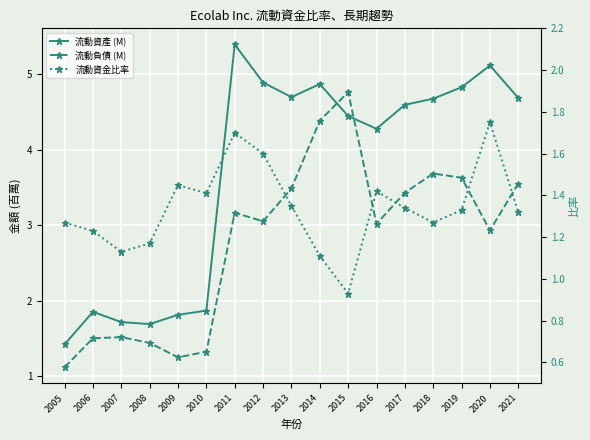

List the labels in order of 流動負債 (M) value, largest first.

2015, 2014, 2018, 2019, 2021, 2013, 2017, 2011, 2012, 2016, 2020, 2007, 2006, 2008, 2010, 2009, 2005